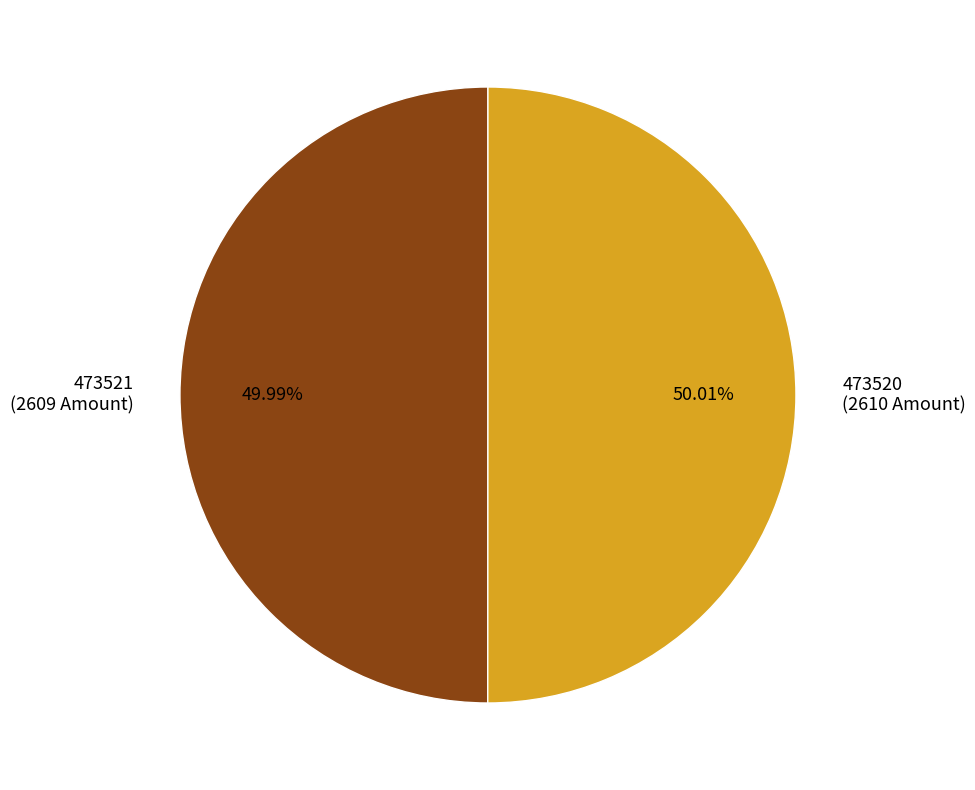

What percentage is NOT represented by 473520?

50.0%